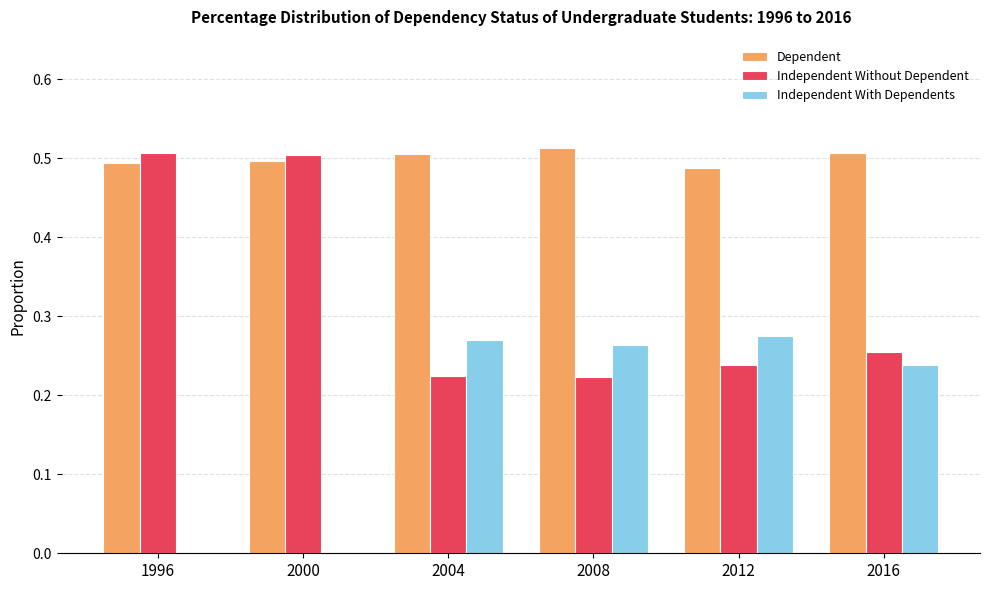

True or false: Dependent has a value of 0.9 at 2004.

False